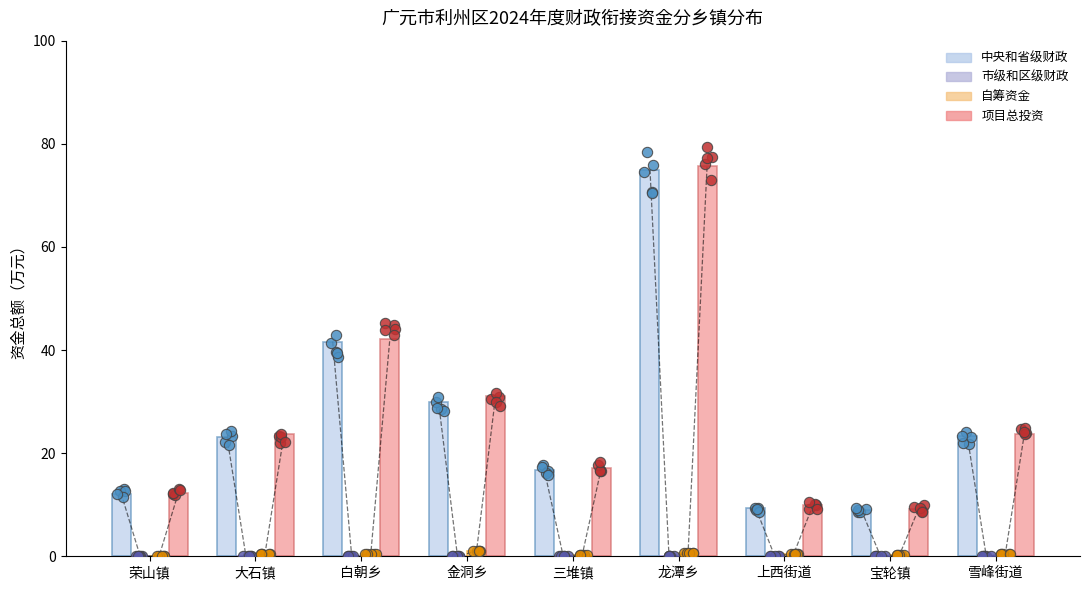

What are all the series names shown in the legend?

中央和省级财政, 市级和区级财政, 自筹资金, 项目总投资